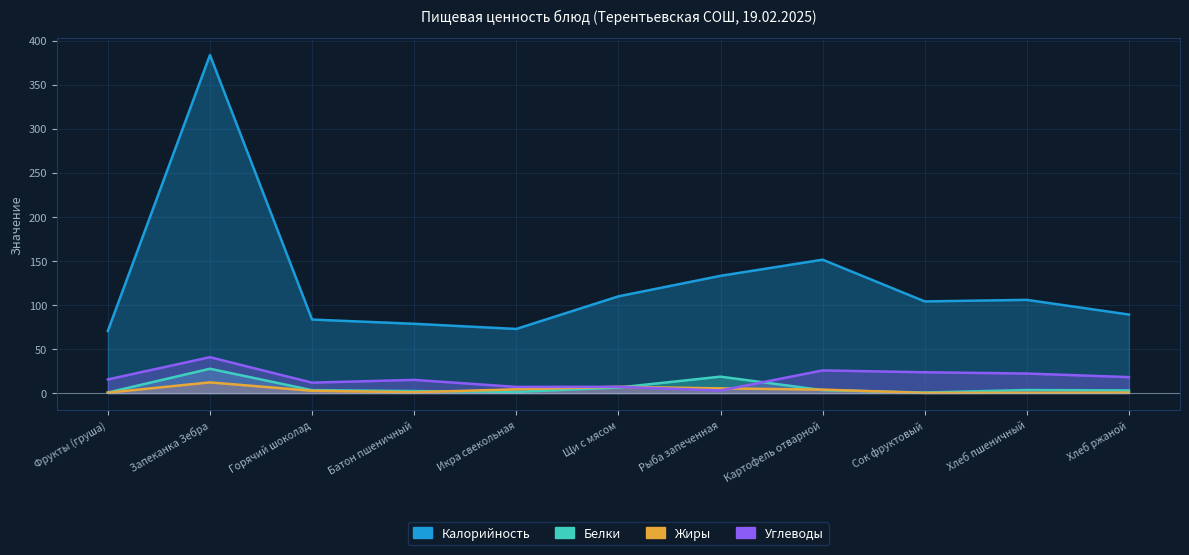

How many series are shown in this chart?

4